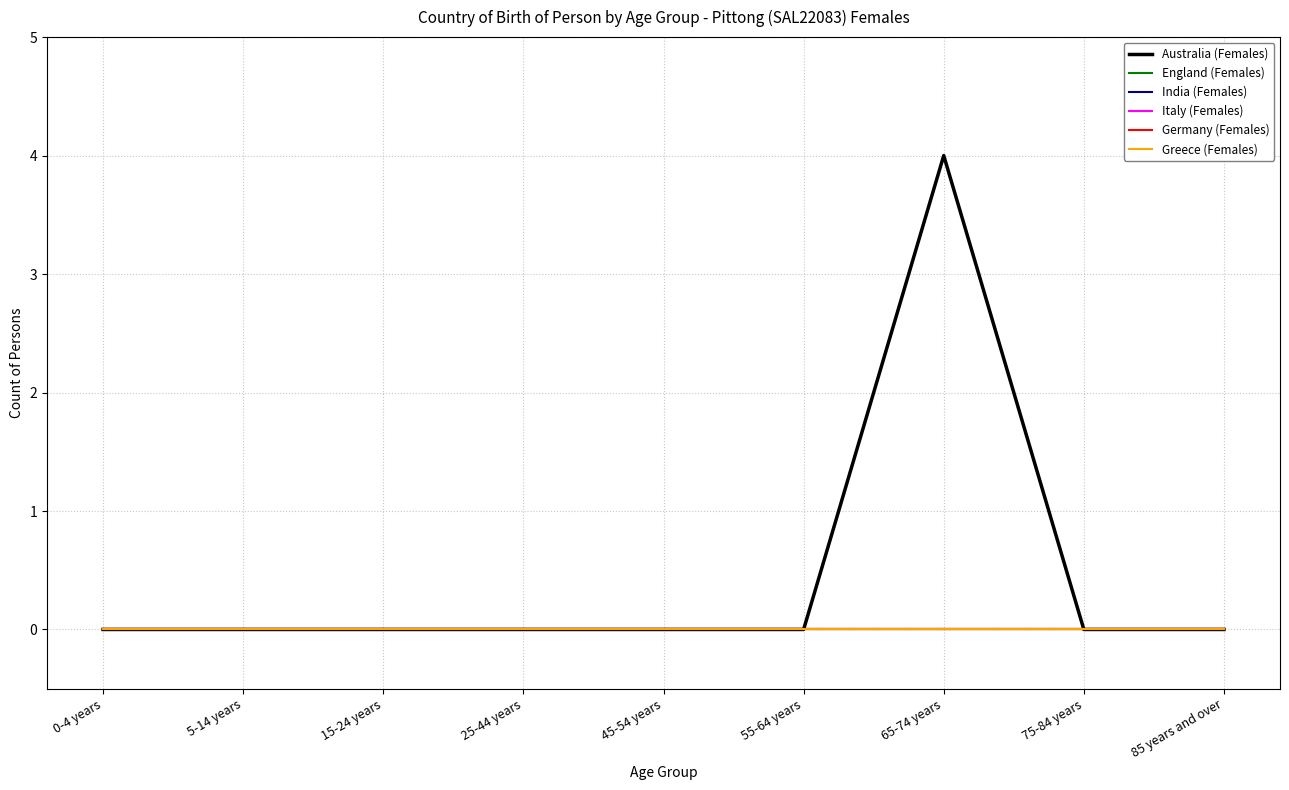

True or false: Germany (Females) has more than 1 interior local peaks.

False